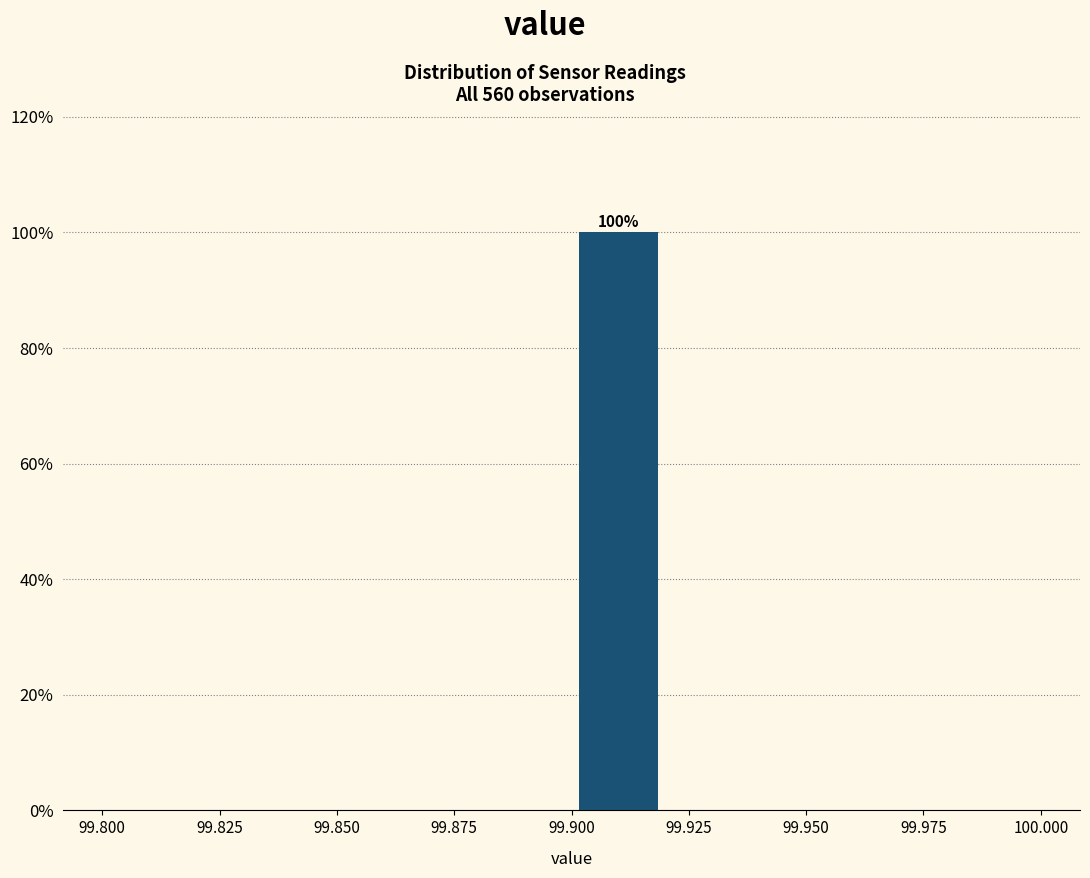

Which range on the x-axis has the tallest bar?

99.90 to 99.92